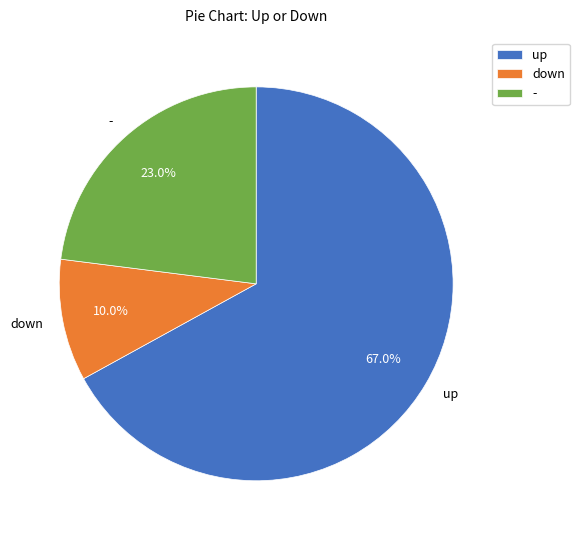

Which slice is the smallest?

down